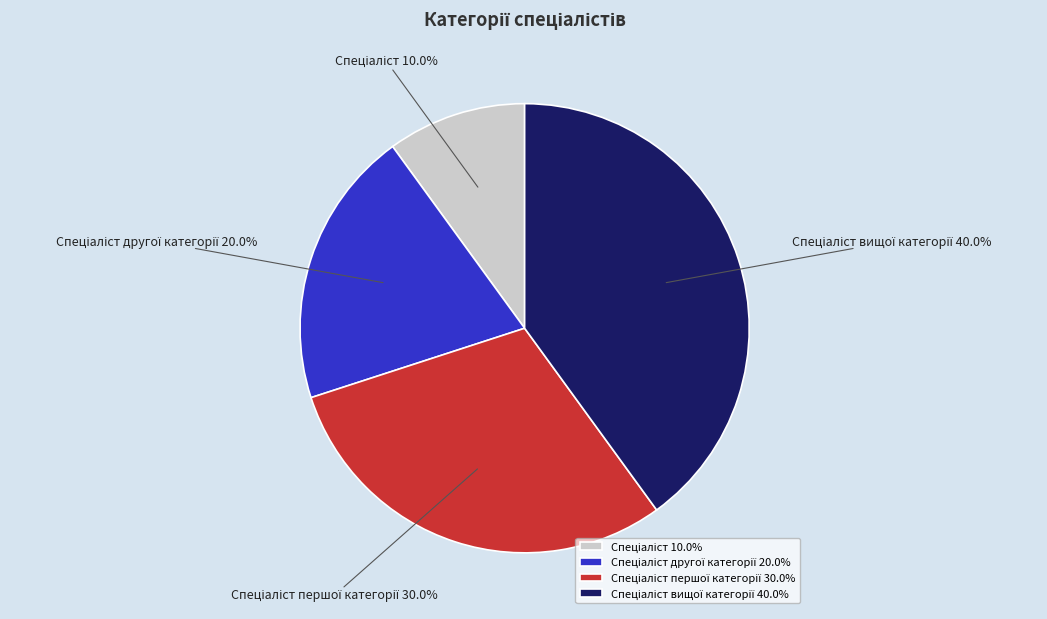

Does any single category account for the majority?

No